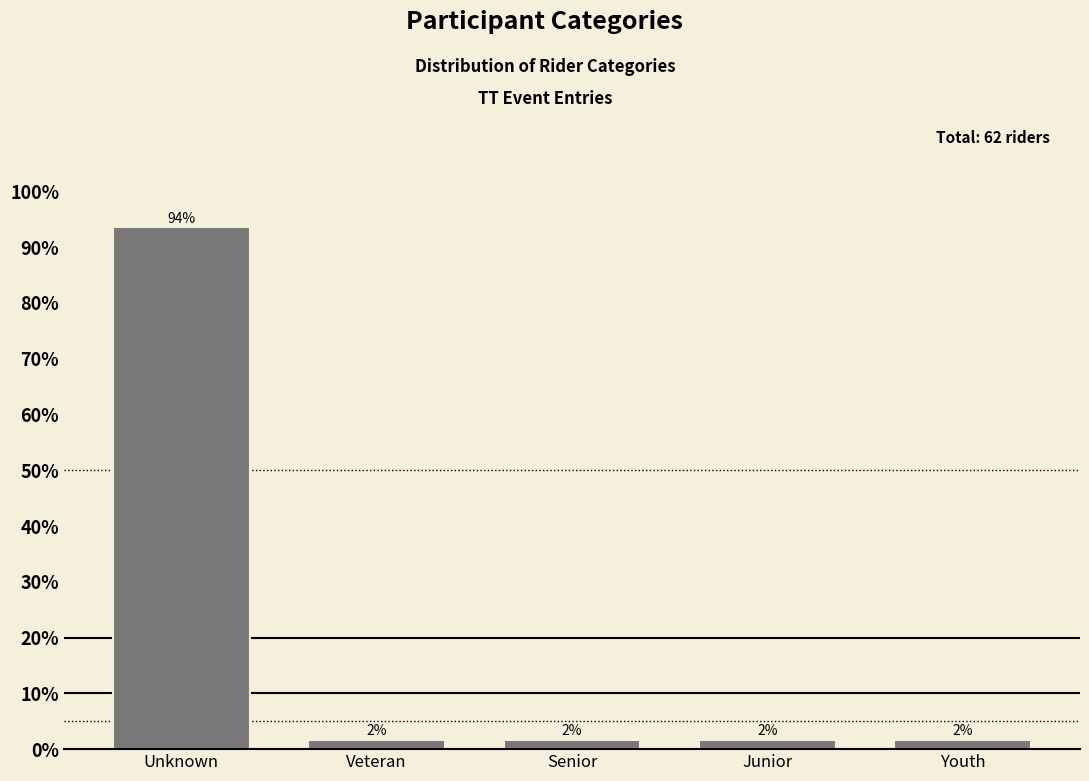

How many bars are there in total?

5